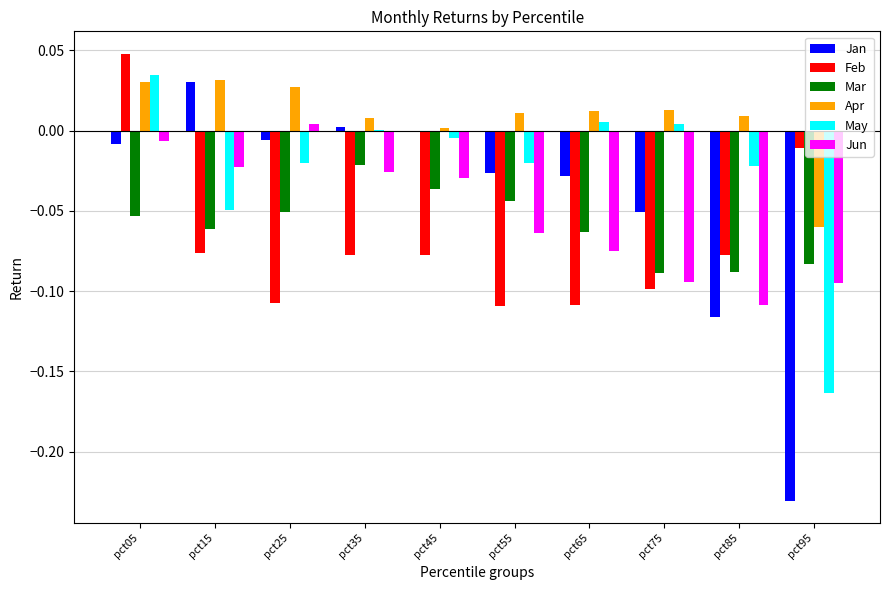

Is it true that Mar equals -0.0 at pct65?

False